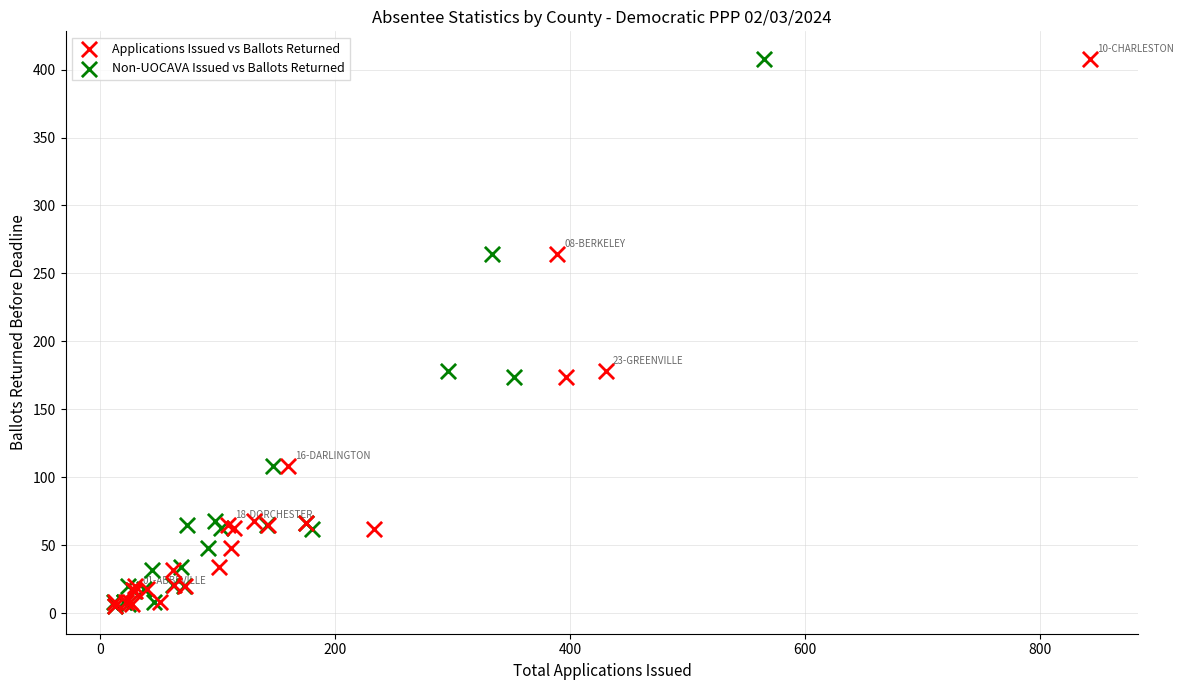

What are all the series names shown in the legend?

Applications Issued vs Ballots Returned, Non-UOCAVA Issued vs Ballots Returned